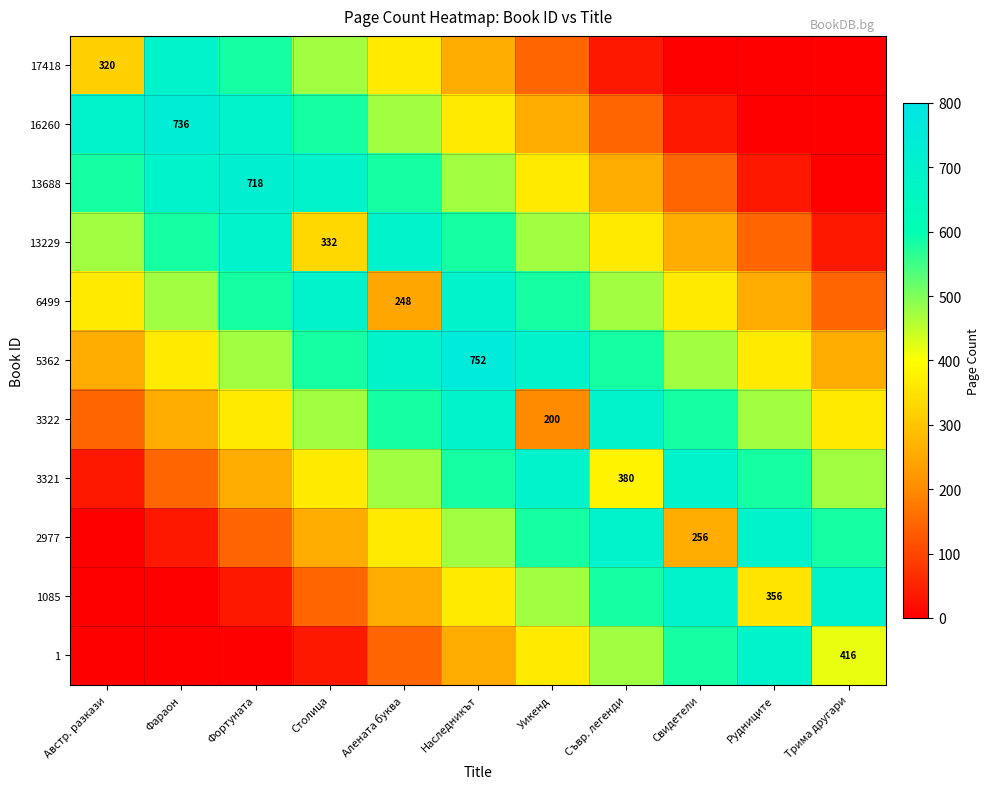

The value of 1 at Столица is 36.4. True or false?

True